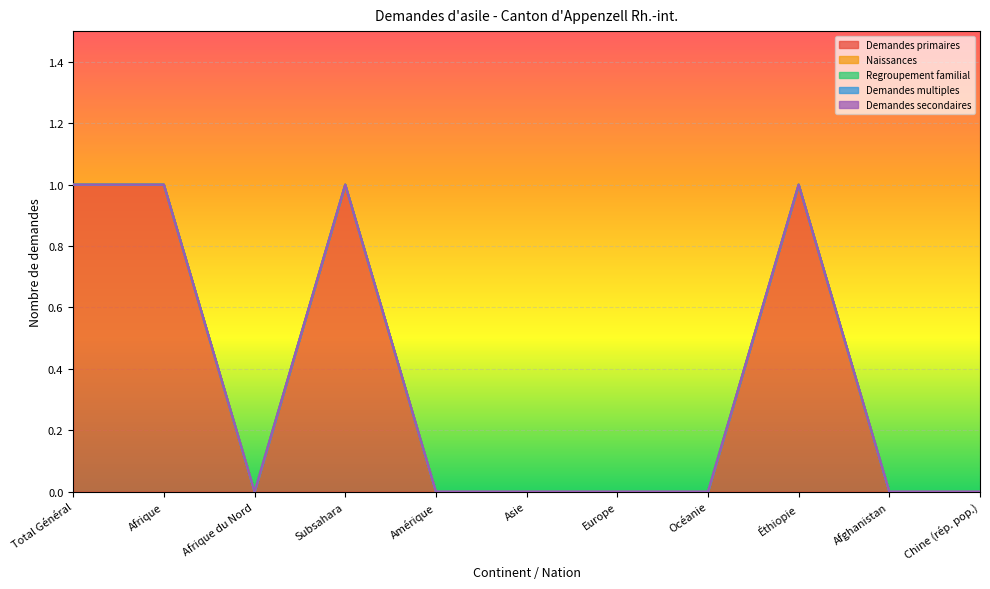

True or false: Demandes multiples and Regroupement familial cross at least once.

False